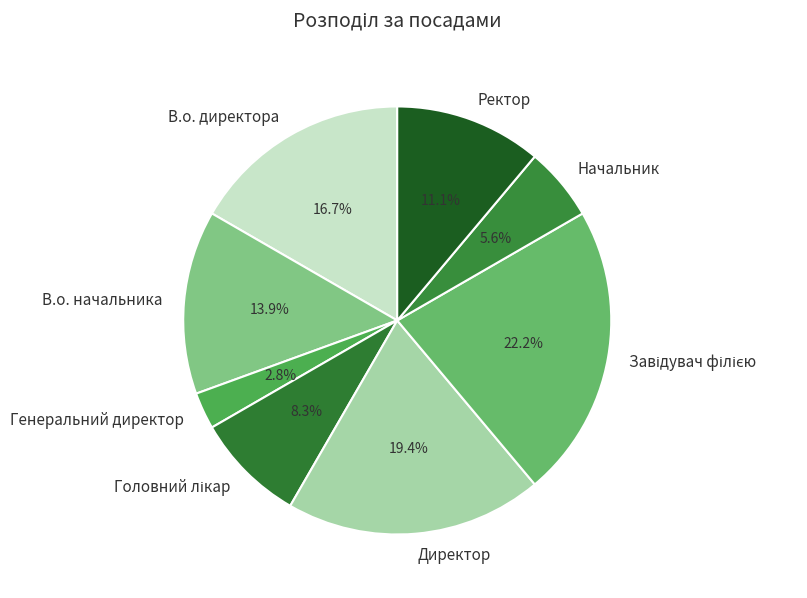

To the nearest percent, what is the combined percentage of Начальник and Генеральний директор?

8%